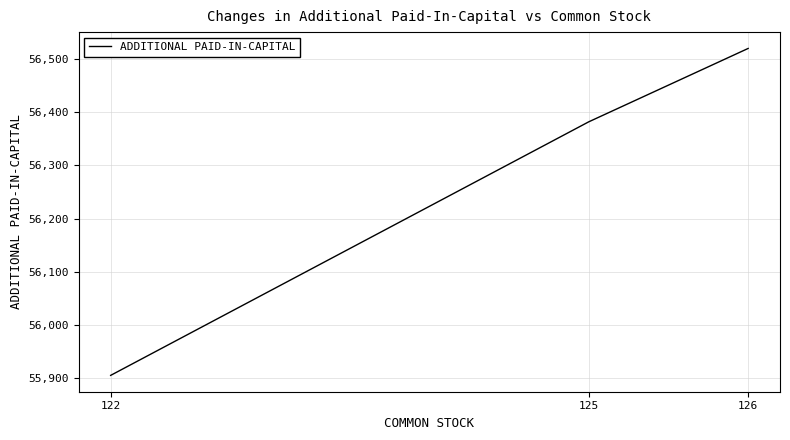

Does the chart display data point markers on the line(s)?

No